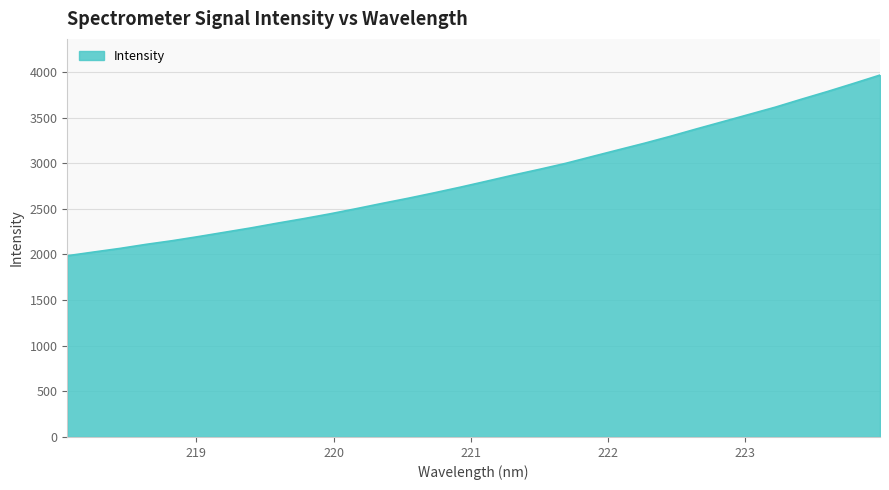

What is the sum of all values?

90982.8